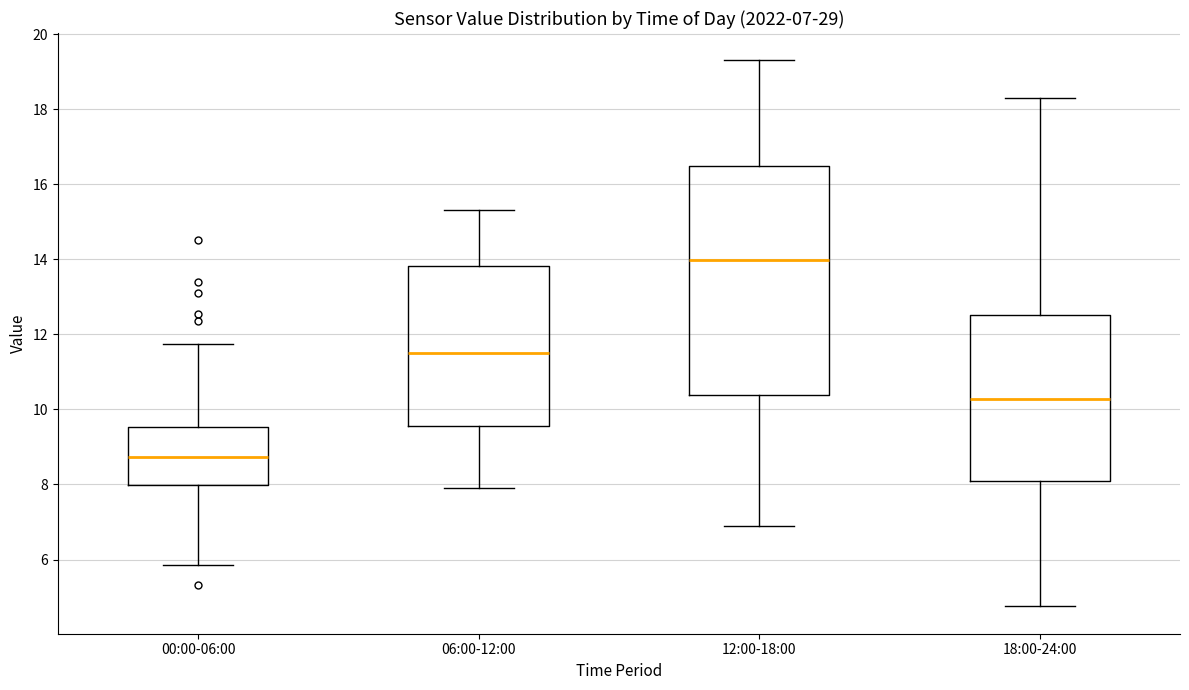

Which box has the highest median line?

12:00-18:00